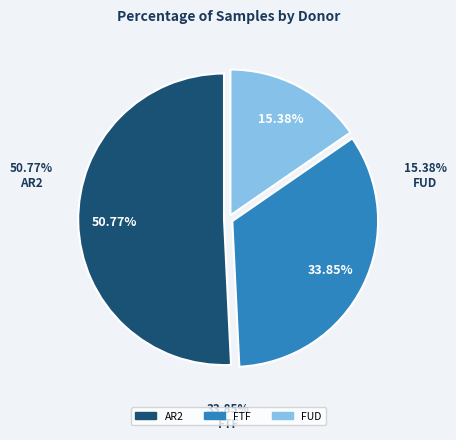

The AR2 slice represents 51% of the pie. True or false?

True